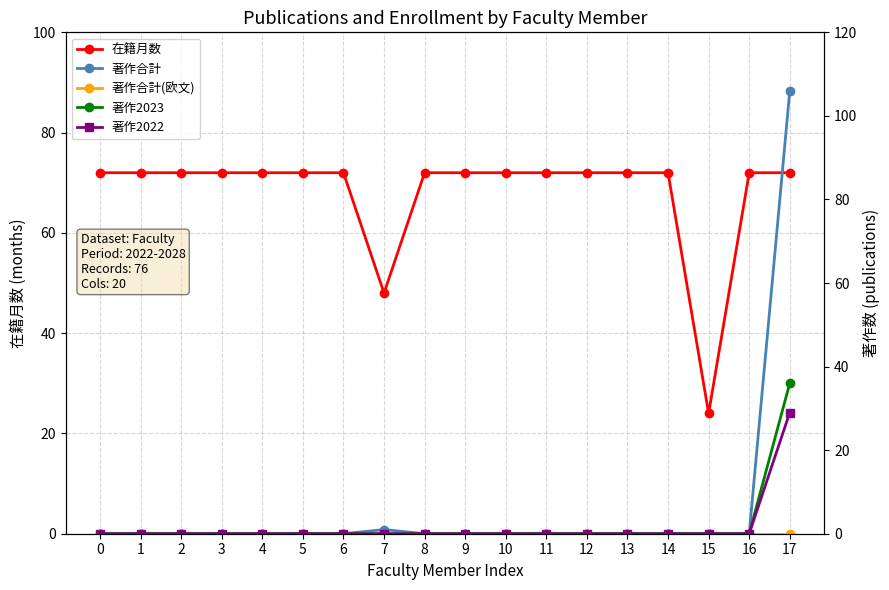

True or false: 在籍月数 and 著作2022 intersect in this chart.

False